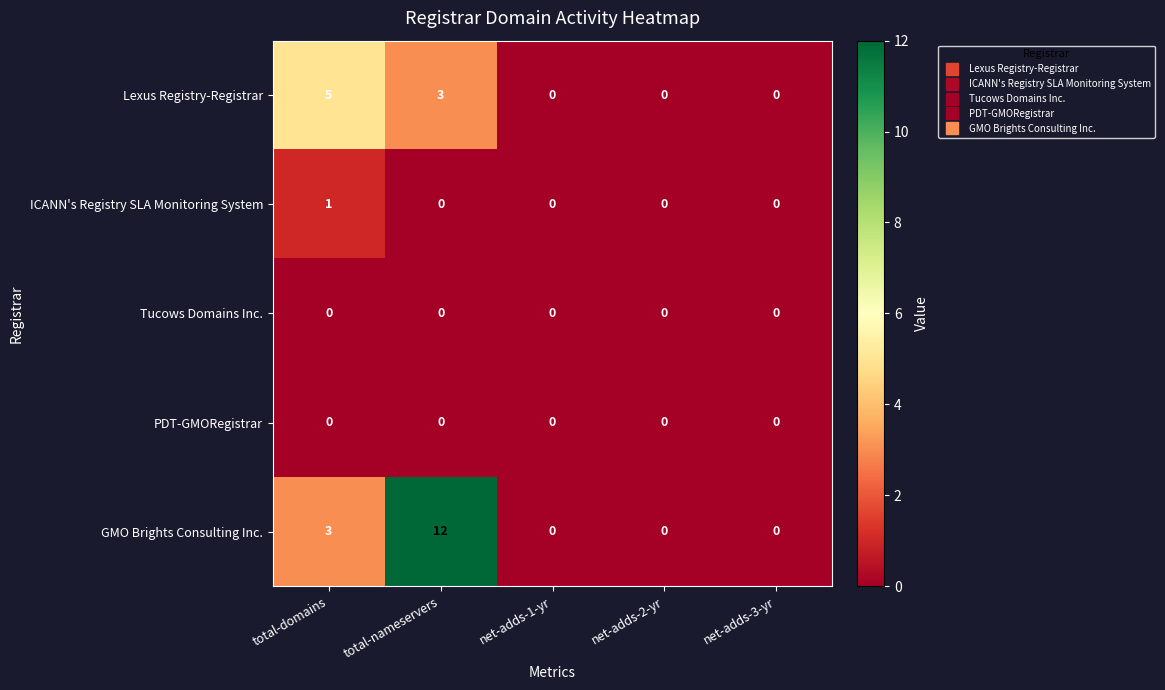

Is it true that Tucows Domains Inc. equals 0 at net-adds-3-yr?

True